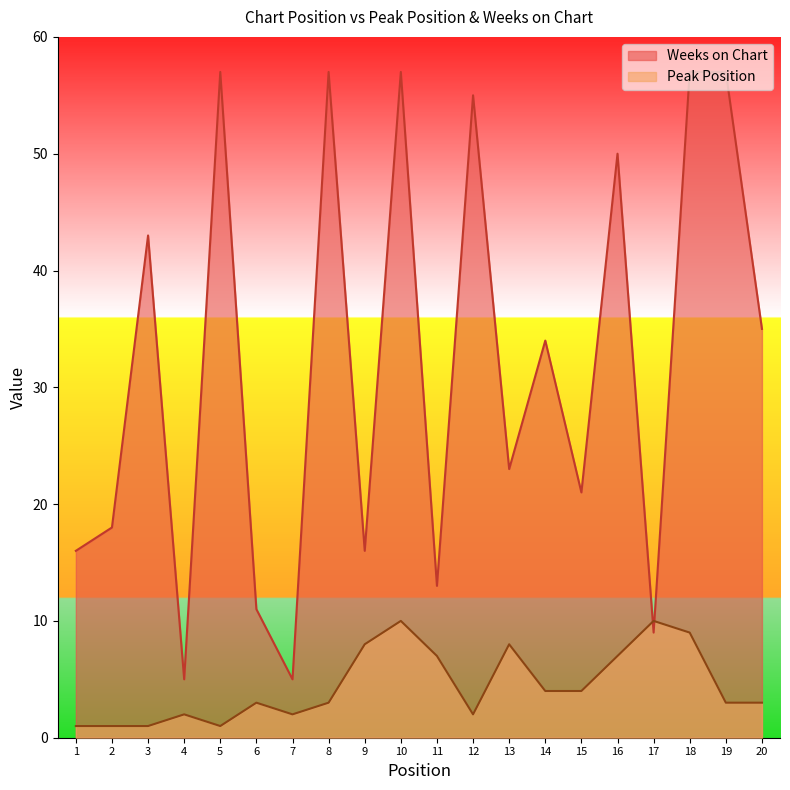

Where do Weeks on Chart and Peak Position first cross each other?

16 and 17